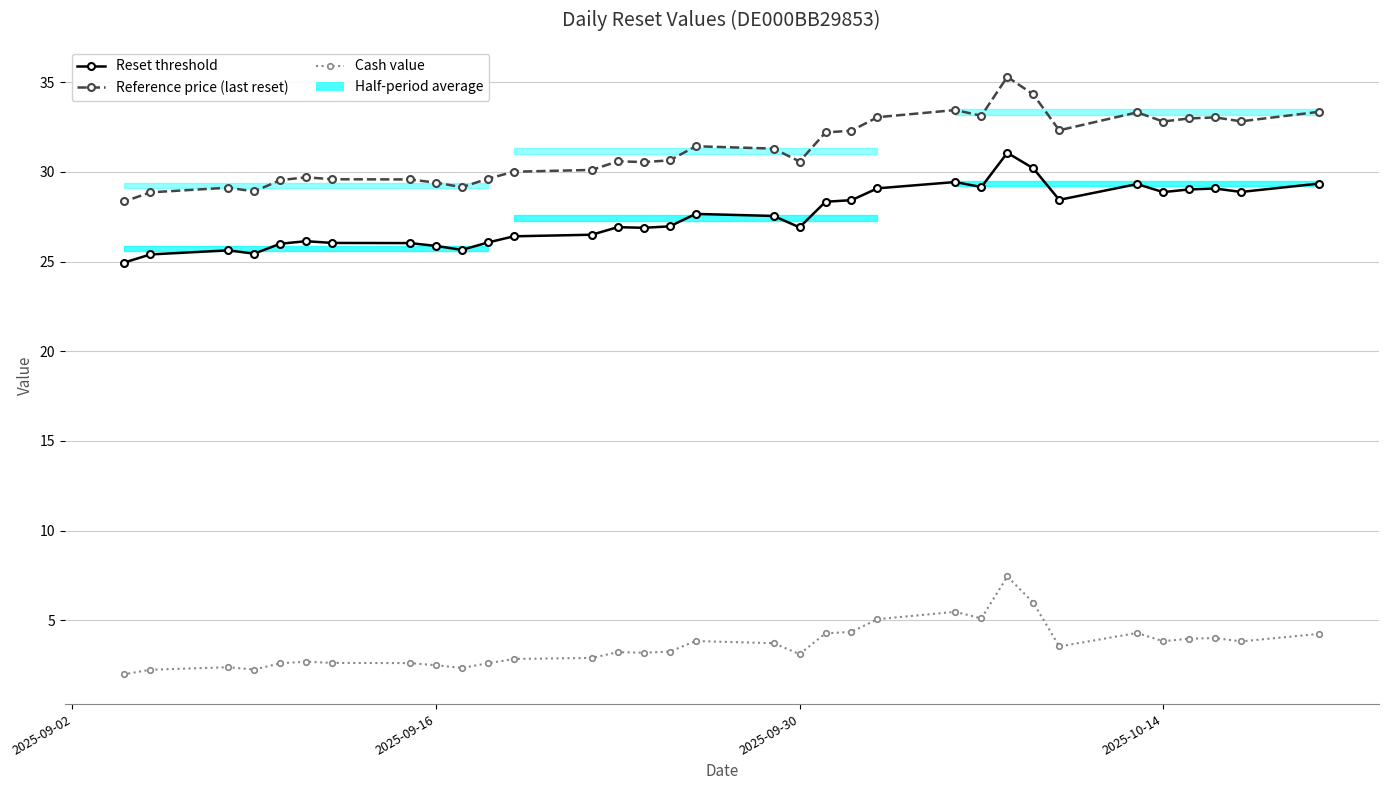

Is the value of Reset threshold at 2025-09-16 greater than the value of Cash value at 9?

Yes